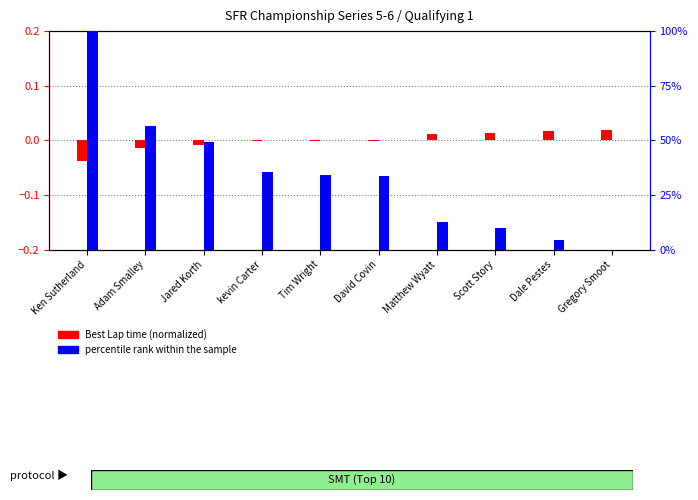

What is the spread (max minus min) of values at Scott Story?

9.9